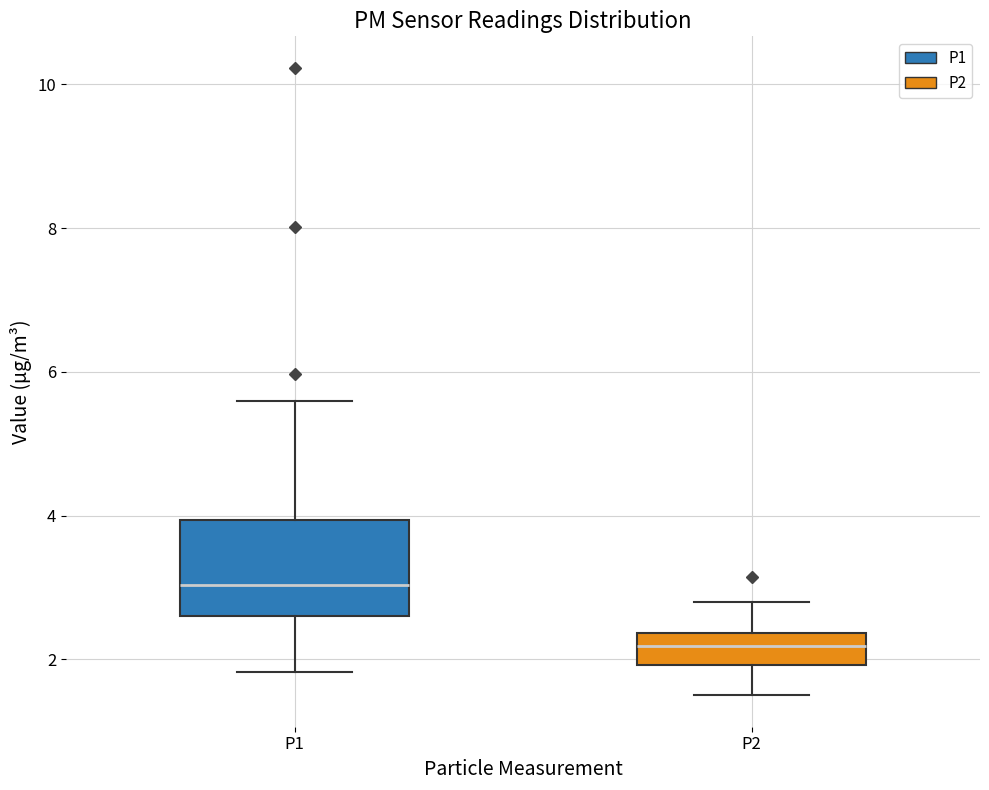

Which box's median line is the lowest?

P2